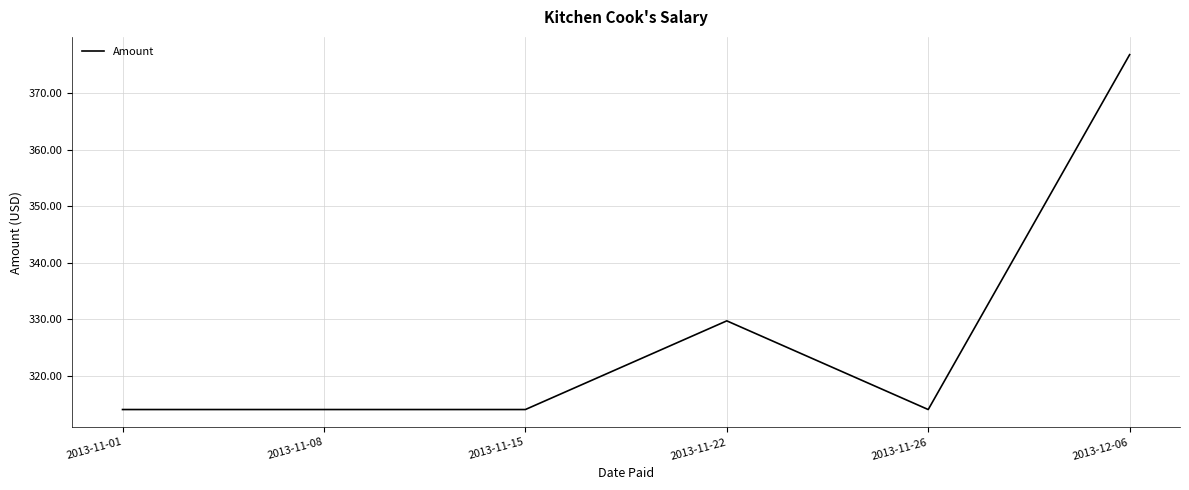

Where is the data nearest to the value 345?

2013-11-22